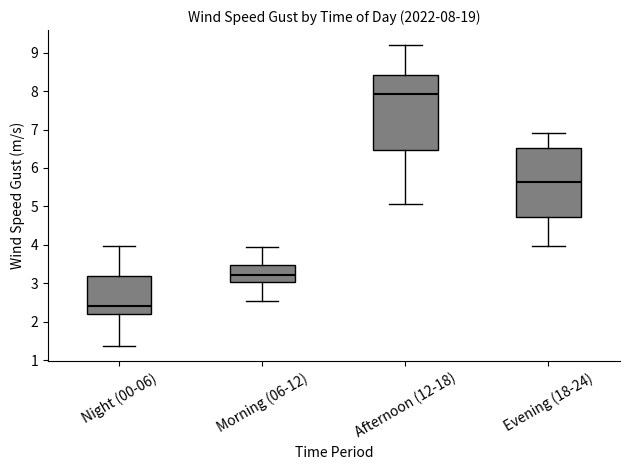

Comparing the boxes themselves (not the whiskers), which one is the tallest?

Afternoon (12-18)